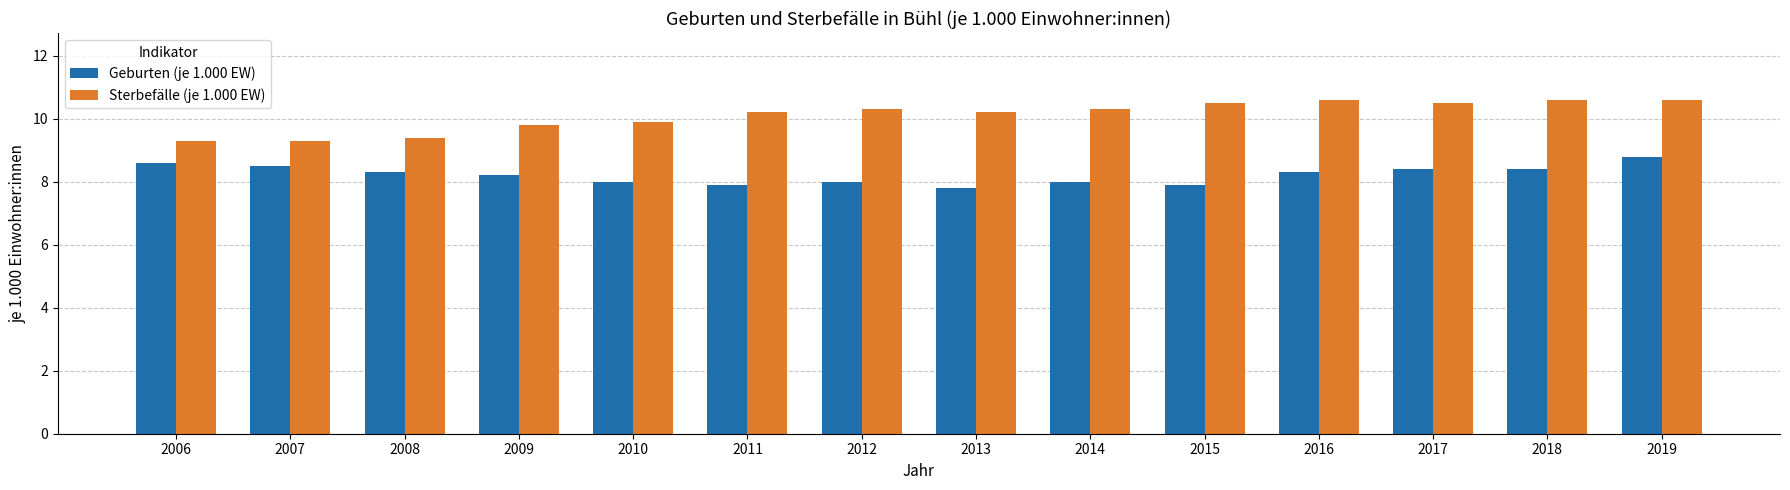

List the series in order of their peak value, highest first.

Sterbefälle (je 1.000 EW), Geburten (je 1.000 EW)